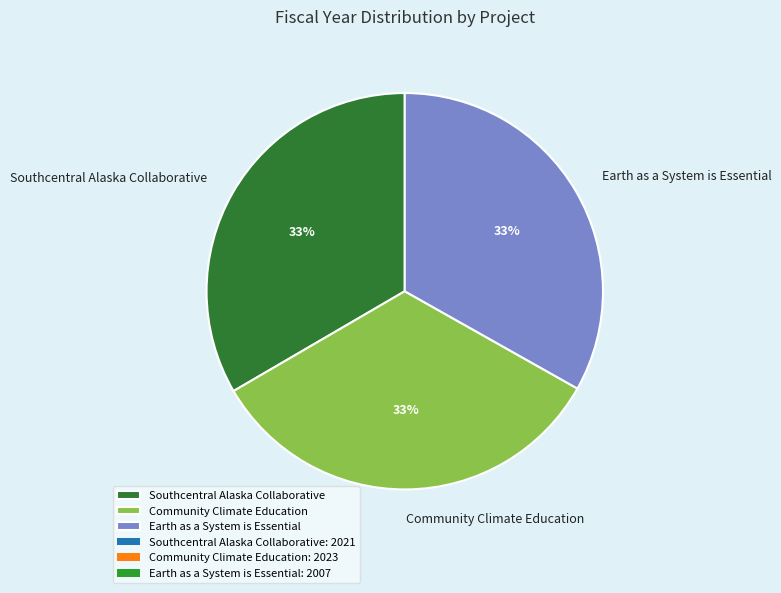

What percentage is the Southcentral Alaska Collaborative slice, to the nearest percent?

33%